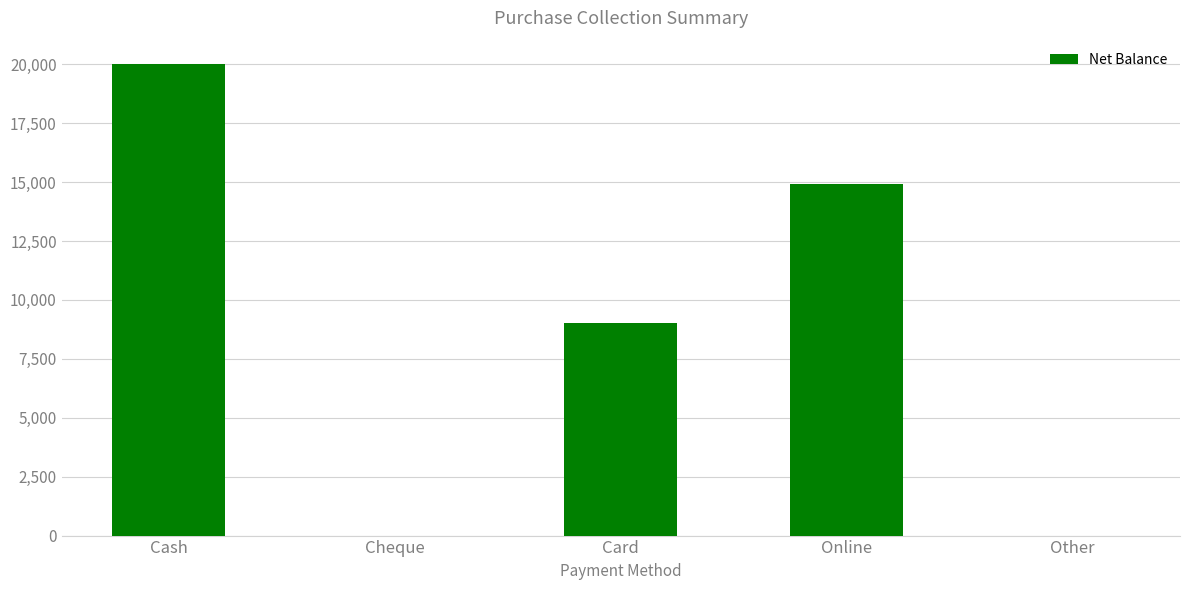

Reading left to right, transcribe all the data shown in this chart.

Cash=20000	Cheque=0	Card=9000	Online=14900	Other=0